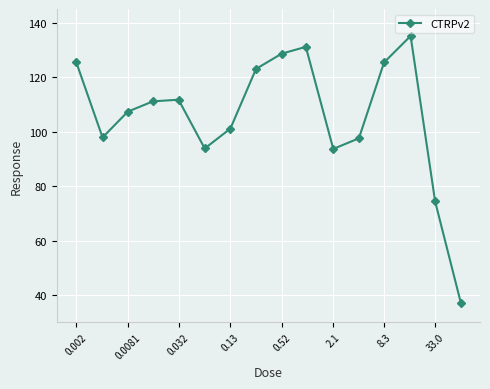

What is the value of the 9th point from the left?

128.6